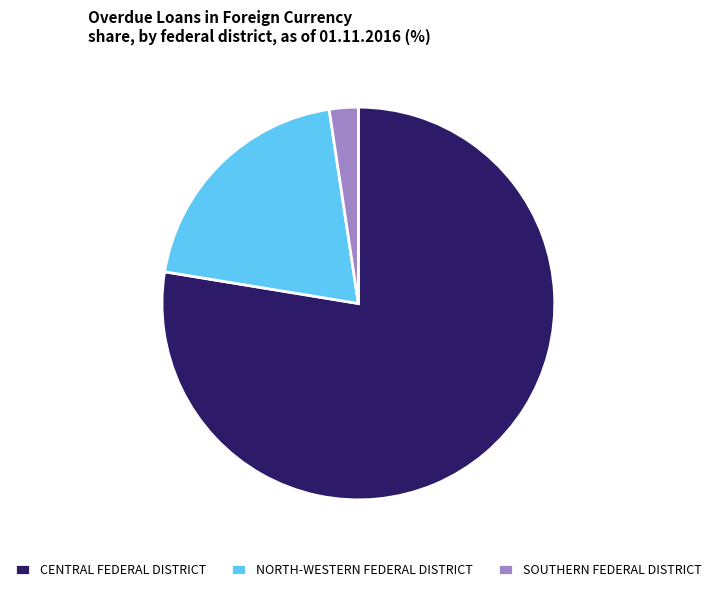

What is the smallest slice in the pie chart?

SOUTHERN FEDERAL DISTRICT